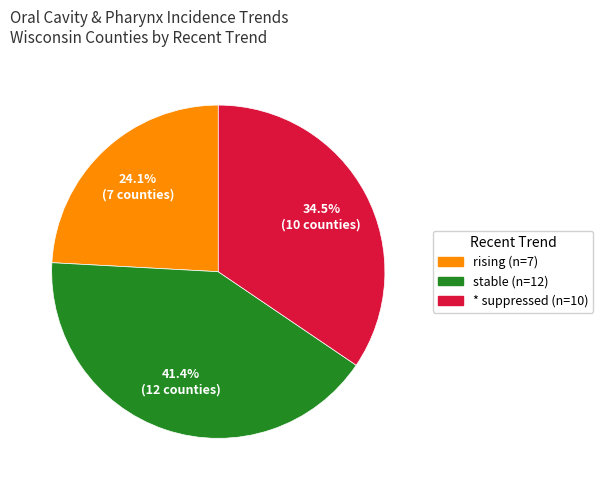

What percentage is the stable slice, to the nearest percent?

41%